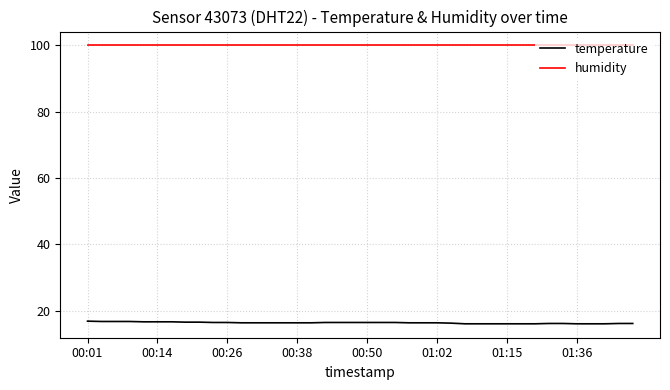

True or false: temperature and humidity intersect in this chart.

False